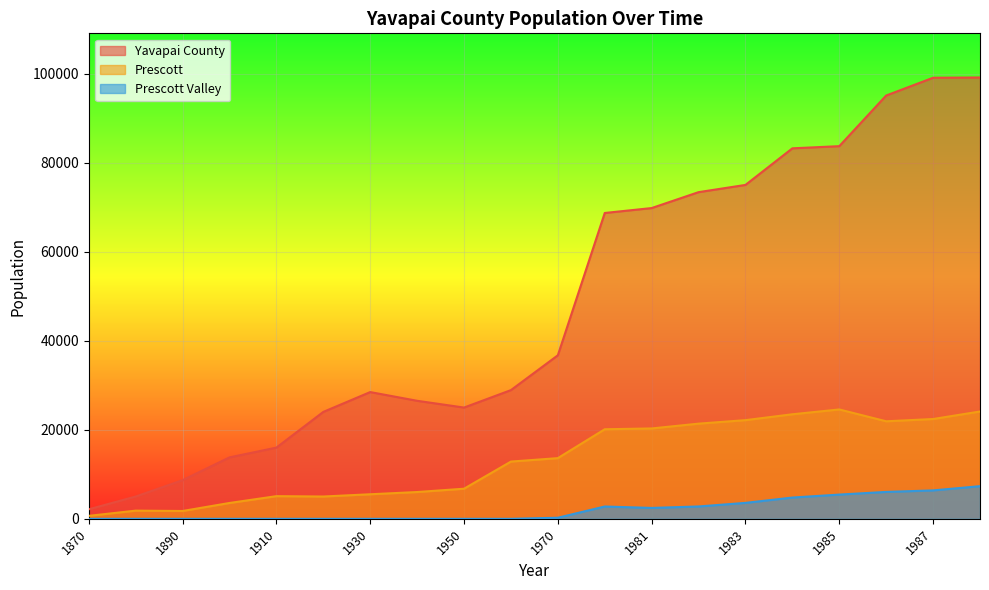

Which has a higher value, 1950 or 1890?

1950